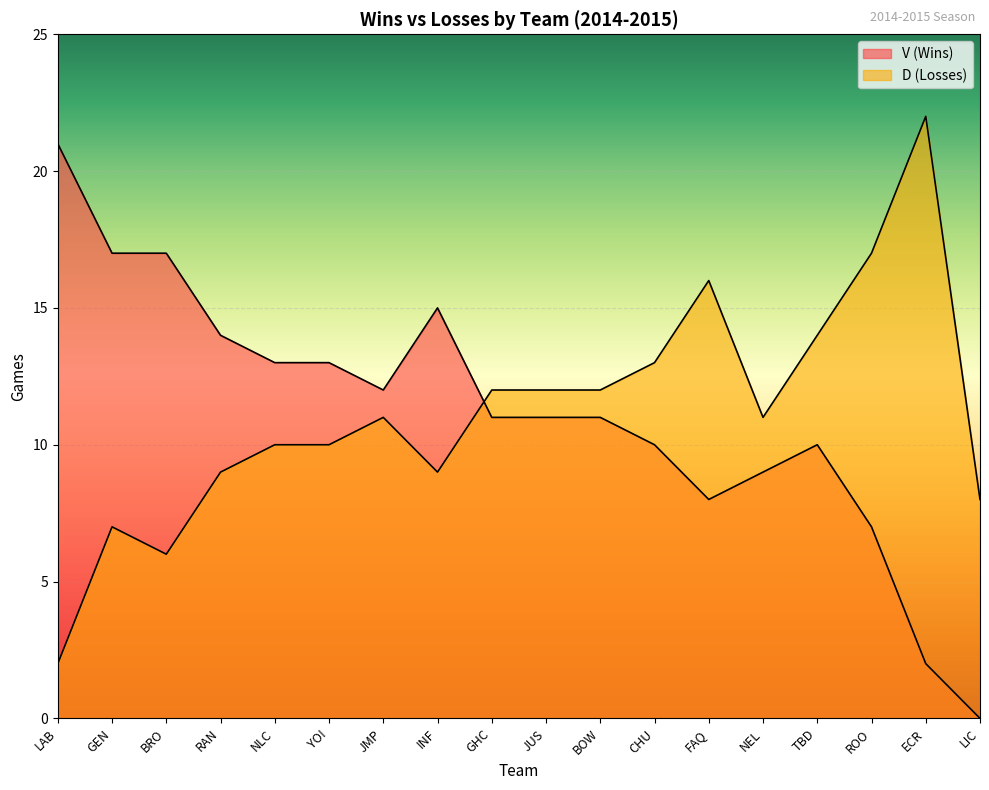

What position from the left is ECR?

17